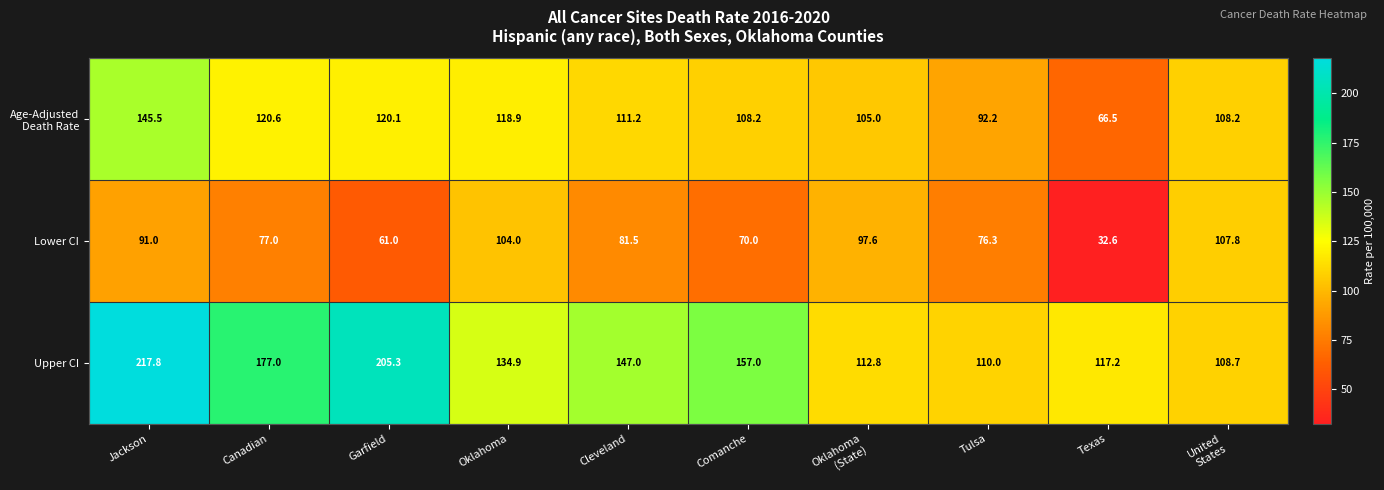

What is the difference between the second highest and second lowest values in the Upper CI series?

95.3